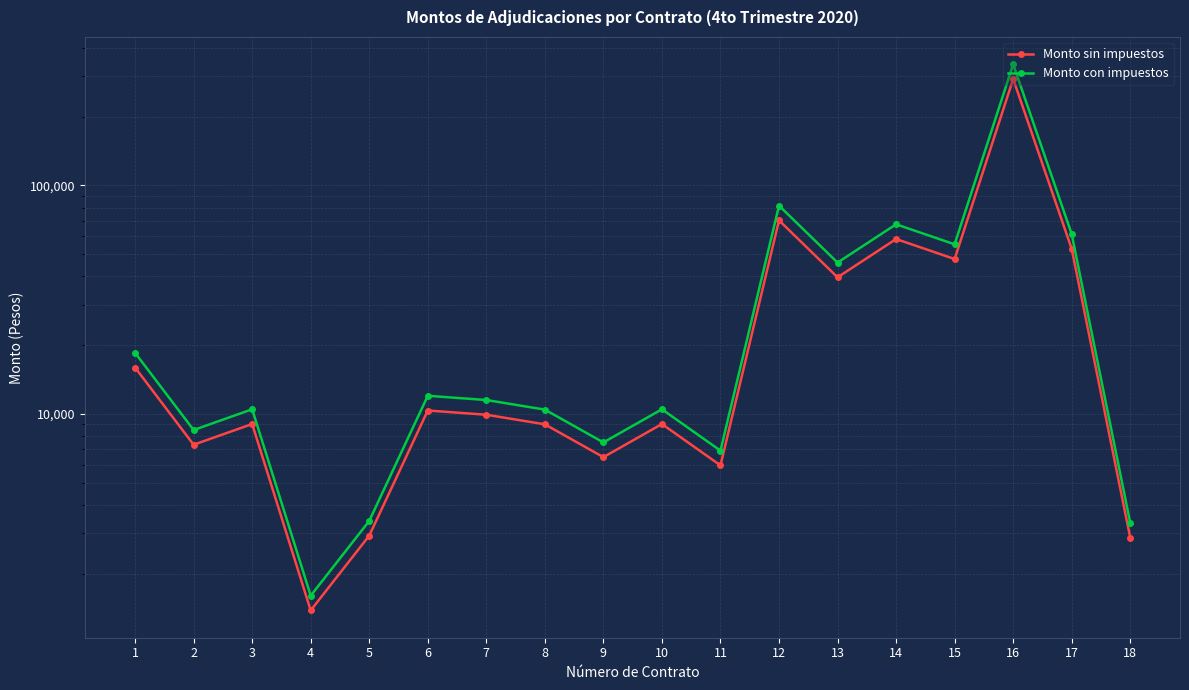

What are all the series names shown in the legend?

Monto sin impuestos, Monto con impuestos